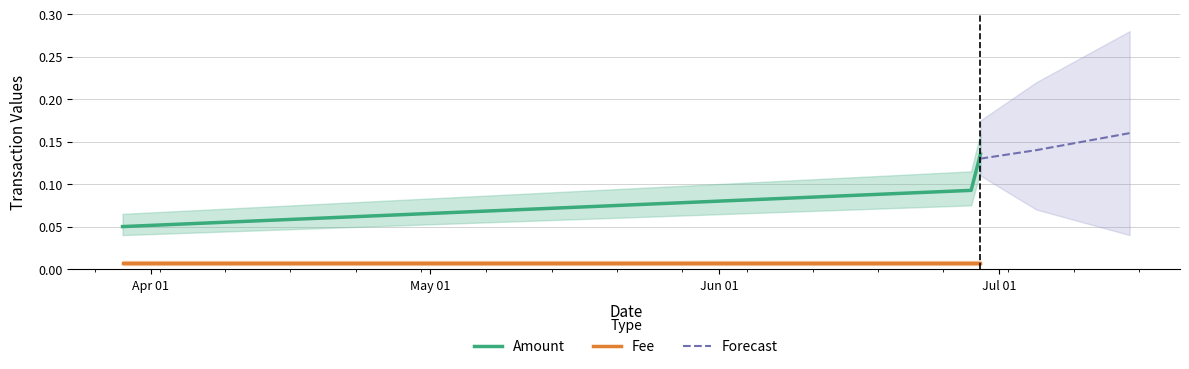

What position from the left is Jun 01?

3